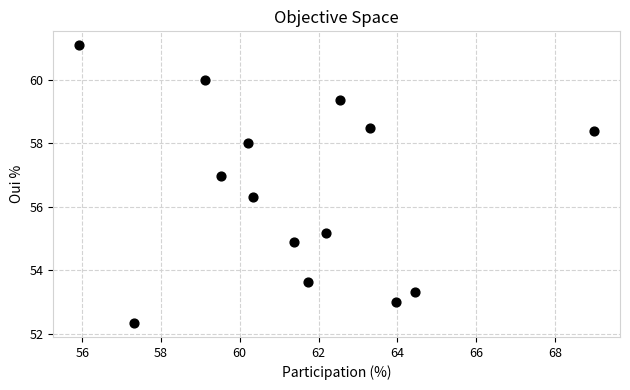

What Y value in the scatter plot is closest to 56?

56.3